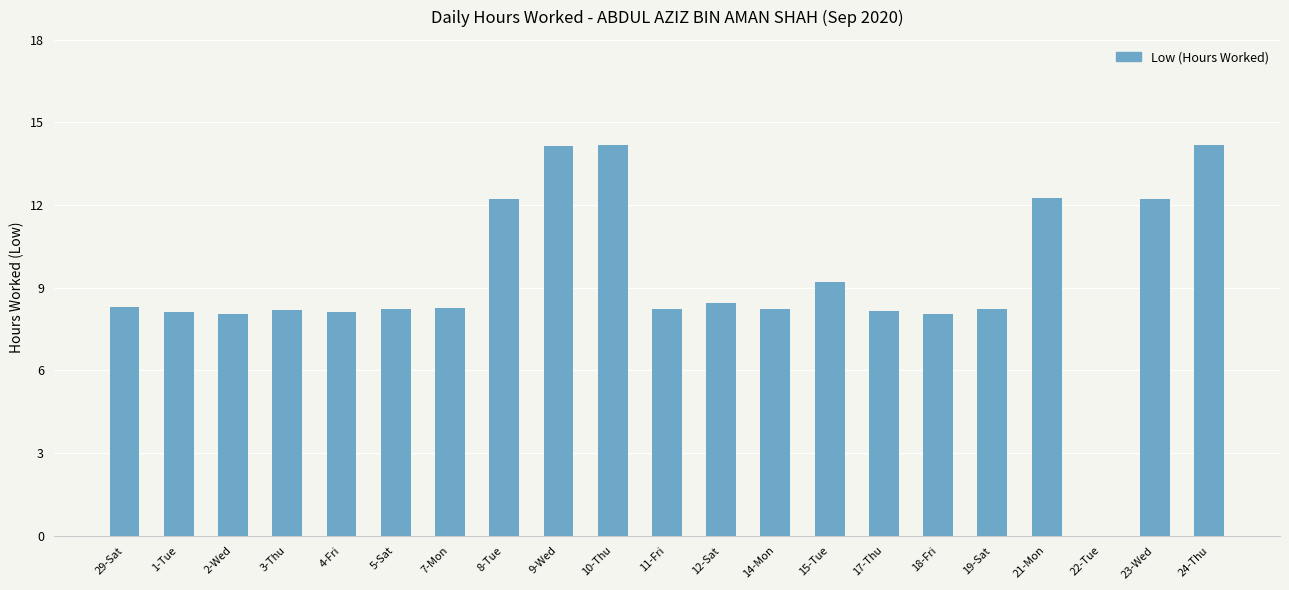

What is the change in value from 8-Tue to 18-Fri?

-4.2